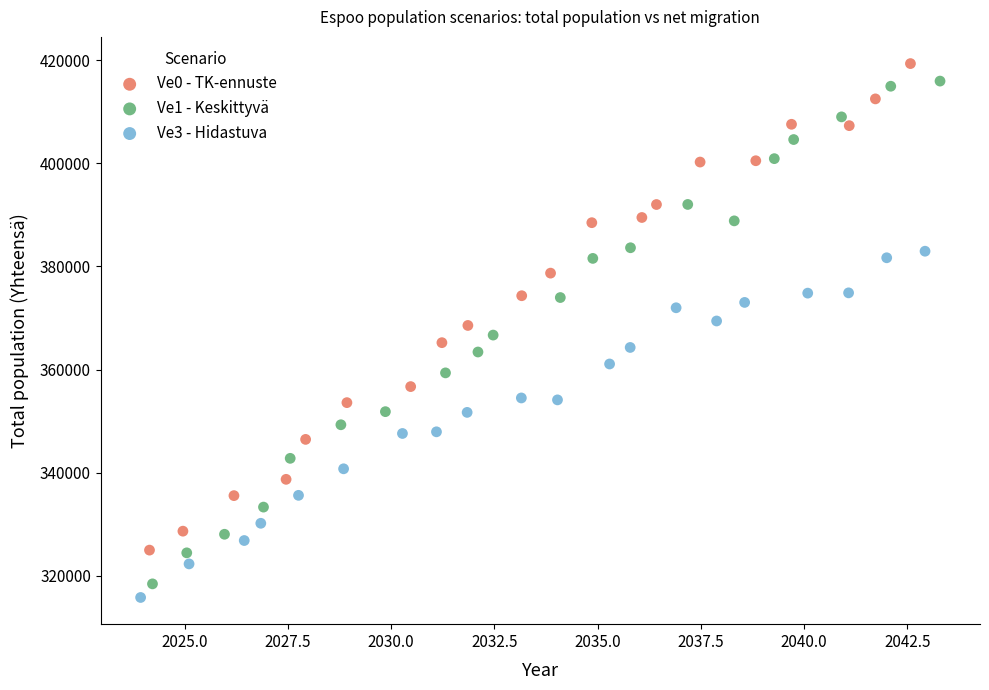

Which series reaches the minimum Y coordinate?

Ve3 - Hidastuva